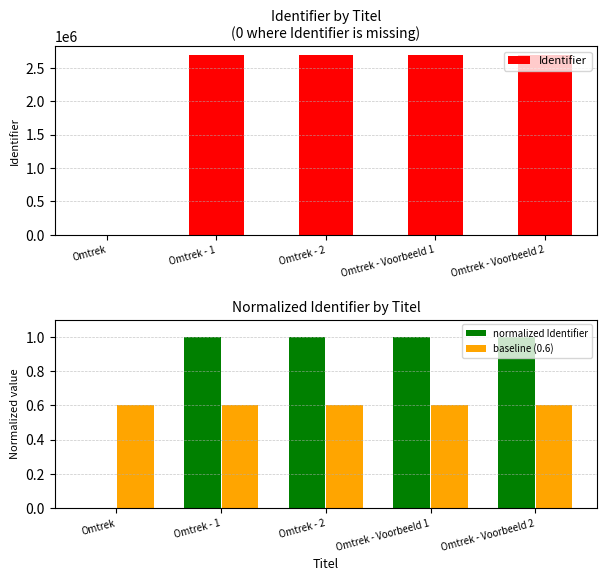

Is the value of baseline (0.6) at Omtrek - 1 greater than the value of Identifier at Omtrek - 1?

No